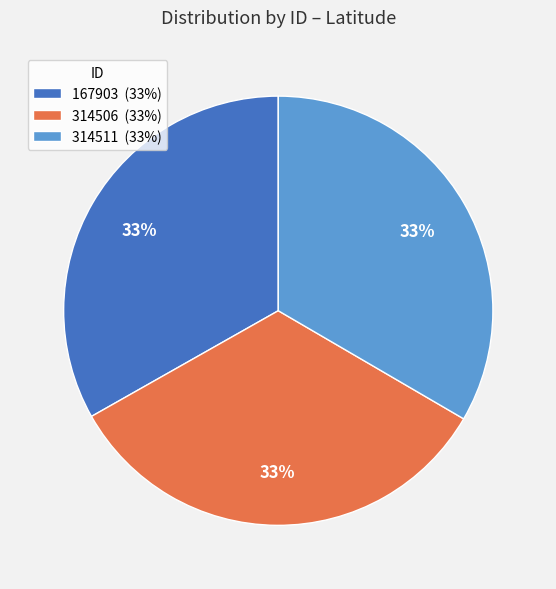

Approximately how many times larger is the value at 314511 (33%) compared to 167903 (33%)?

1.0